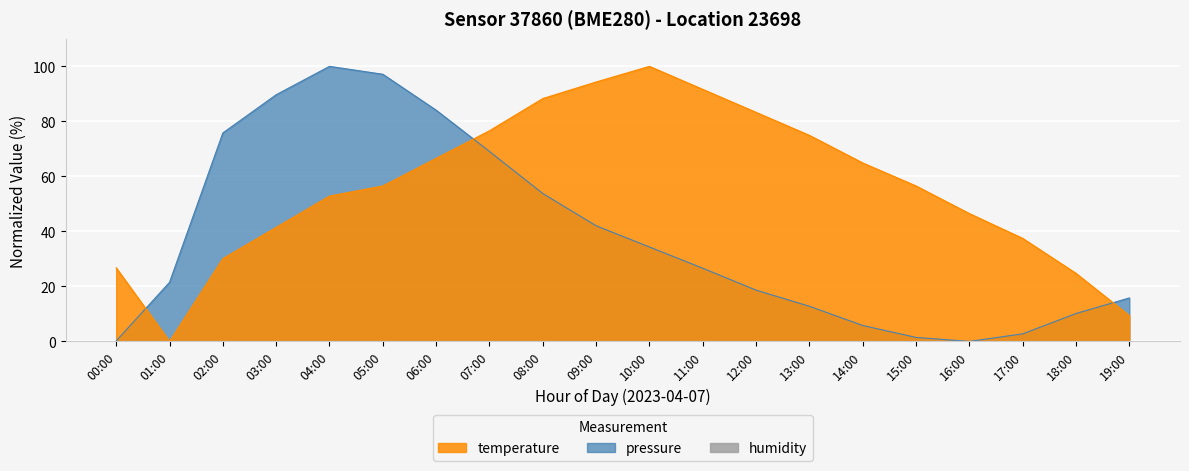

Reading left to right, what are all the values shown in this chart?

pressure: 00:00=0.2	01:00=21.5	02:00=75.8	03:00=89.7	04:00=100.0	05:00=97.1	06:00=84.1	07:00=69.1	08:00=53.8	09:00=42.0	10:00=34.3	11:00=26.6	12:00=18.6	13:00=12.8	14:00=5.8	15:00=1.5	16:00=0.0	17:00=2.8	18:00=10.1	19:00=15.8
temperature: 00:00=26.8	01:00=0.0	02:00=30.1	03:00=41.5	04:00=52.8	05:00=56.5	06:00=66.6	07:00=76.6	08:00=88.3	09:00=94.3	10:00=100.0	11:00=91.6	12:00=83.3	13:00=74.9	14:00=64.9	15:00=56.5	16:00=46.5	17:00=37.5	18:00=24.7	19:00=9.4